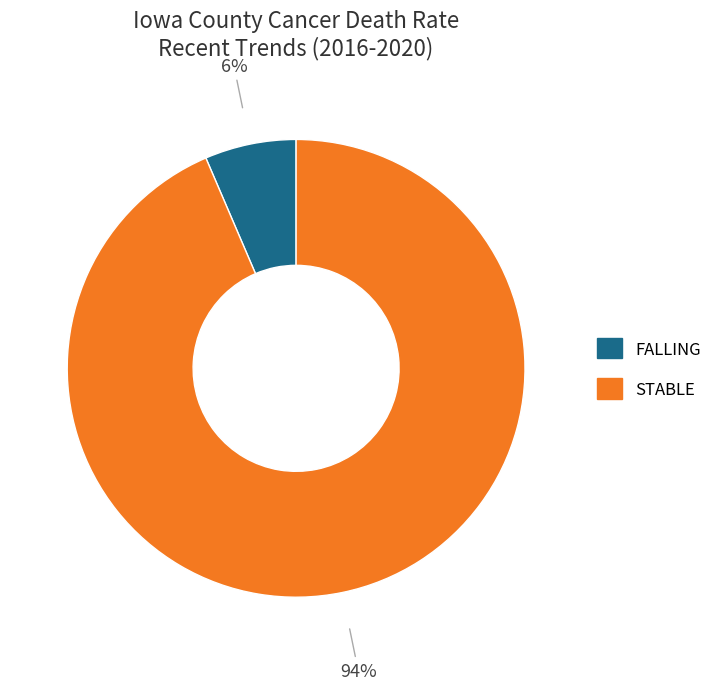

How many segments does this pie chart have?

2